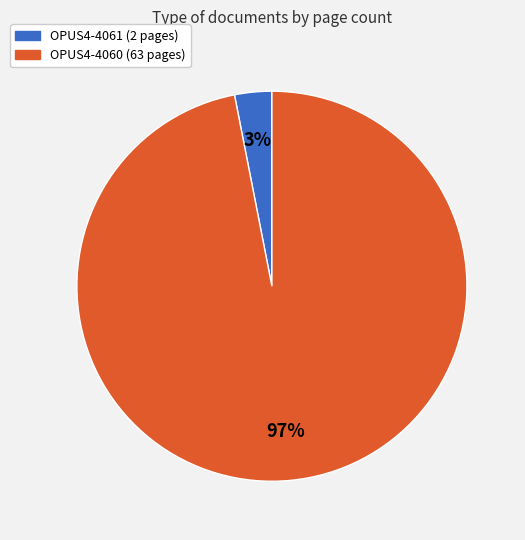

To the nearest percent, what is the combined percentage of OPUS4-4061 and OPUS4-4060?

100%